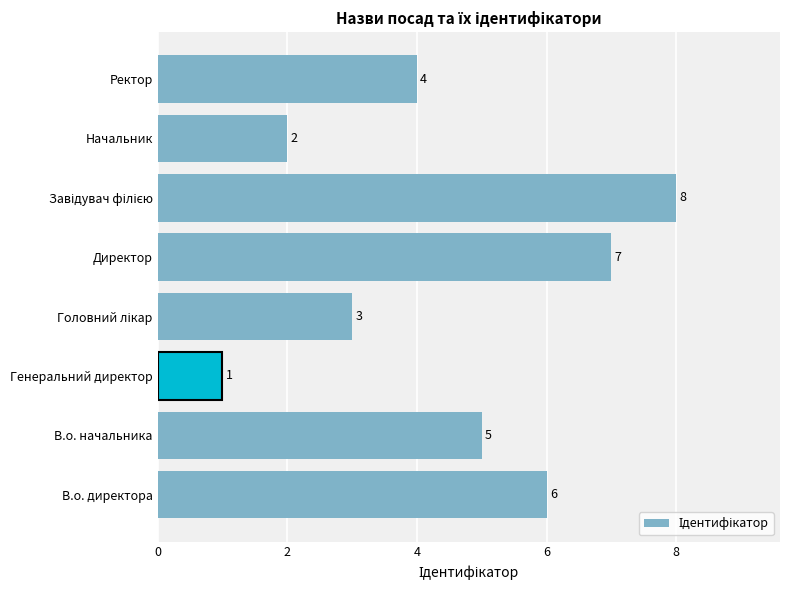

The value at В.о. директора is 3. True or false?

False